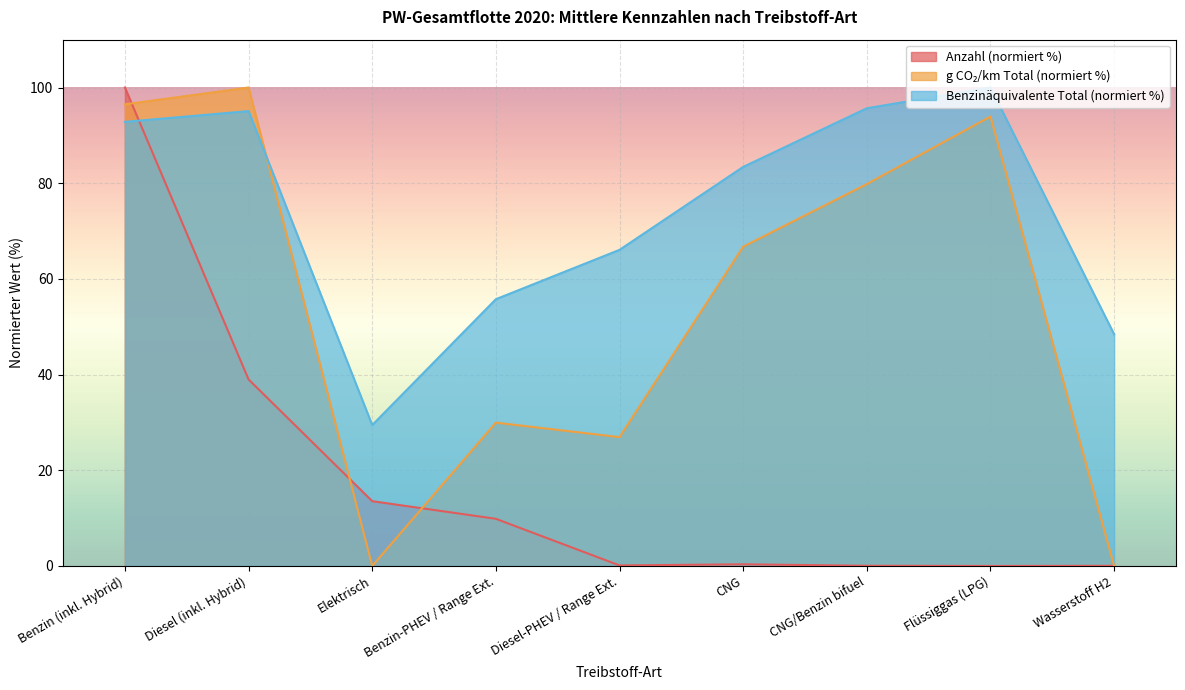

What is the label of the 9th point from the left?

Wasserstoff H2